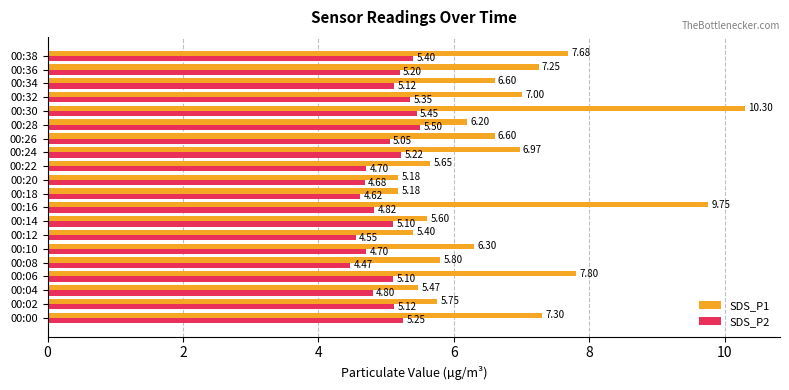

What is the difference between the highest and lowest values at 00:38?

2.3